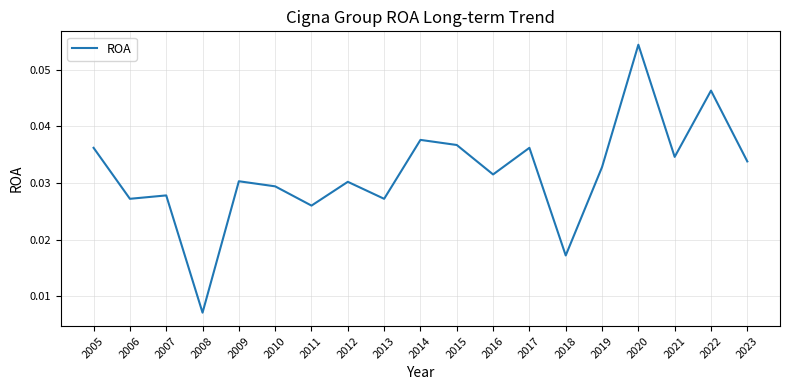

The value at 2015 is 0.1. True or false?

False